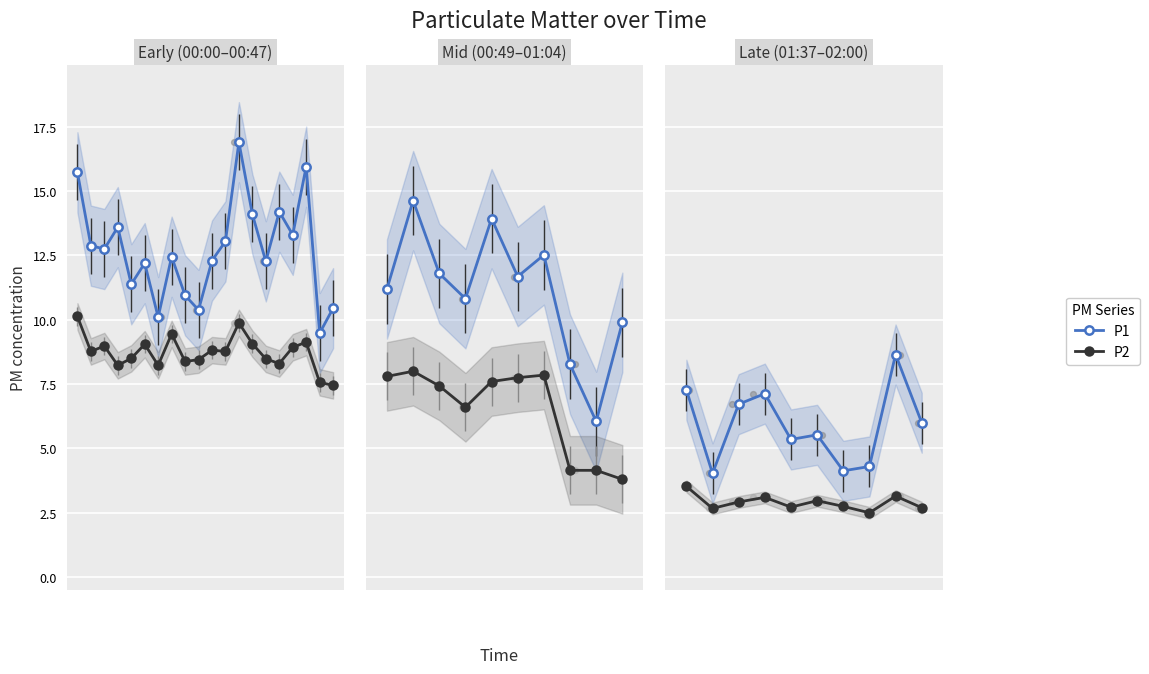

Is the value of P1 at 5 greater than the value of P2 at 1?

Yes